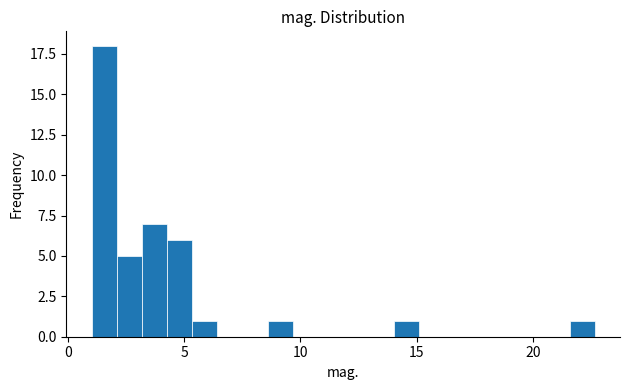

Around what value on the x-axis is the tallest bar? Give the approximate position of its centre, as read against the axis.

1.5